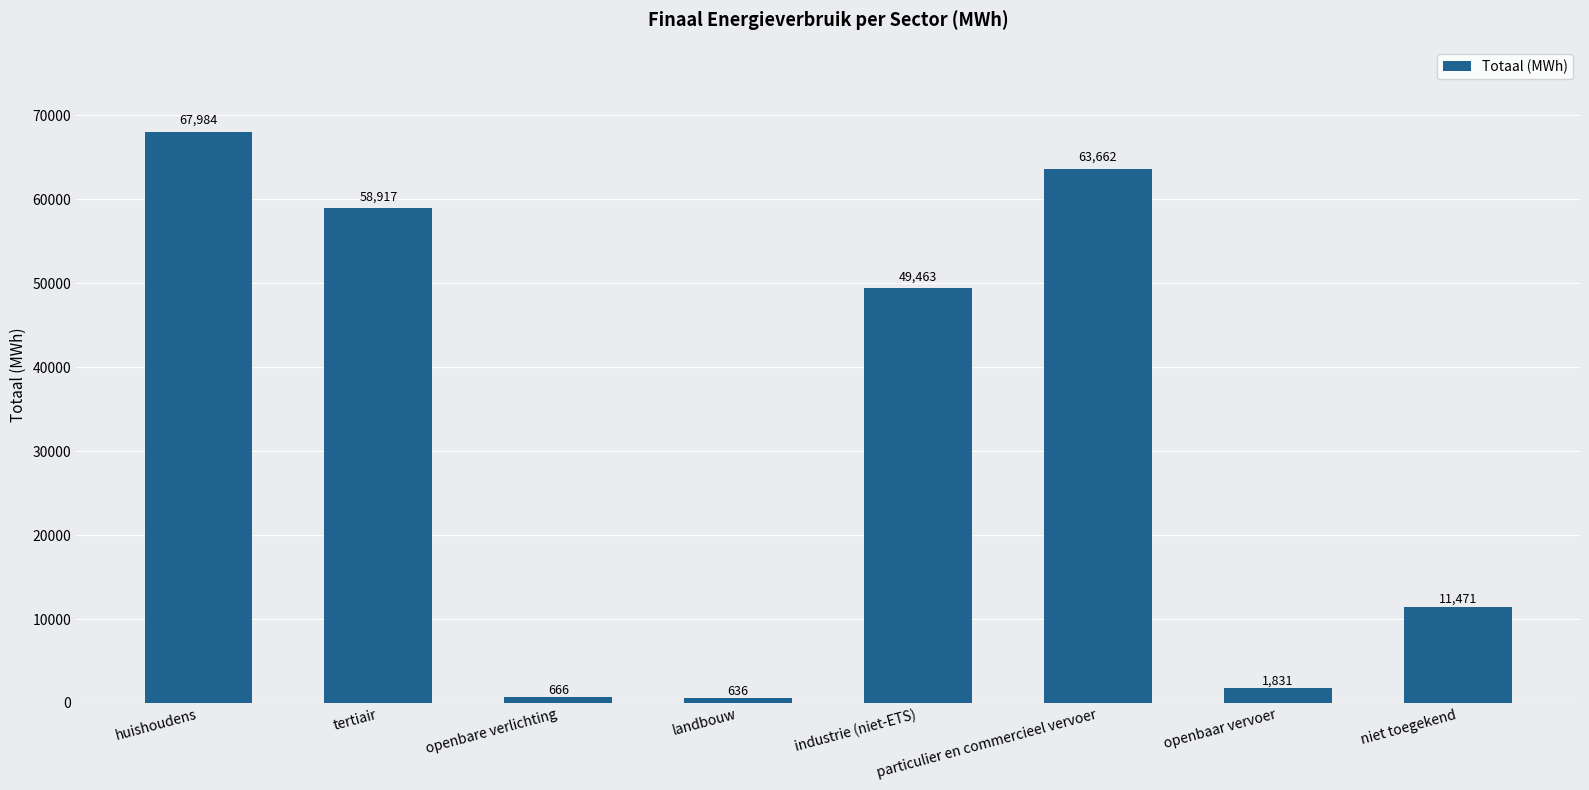

What is the difference between the maximum and minimum values?

67347.9